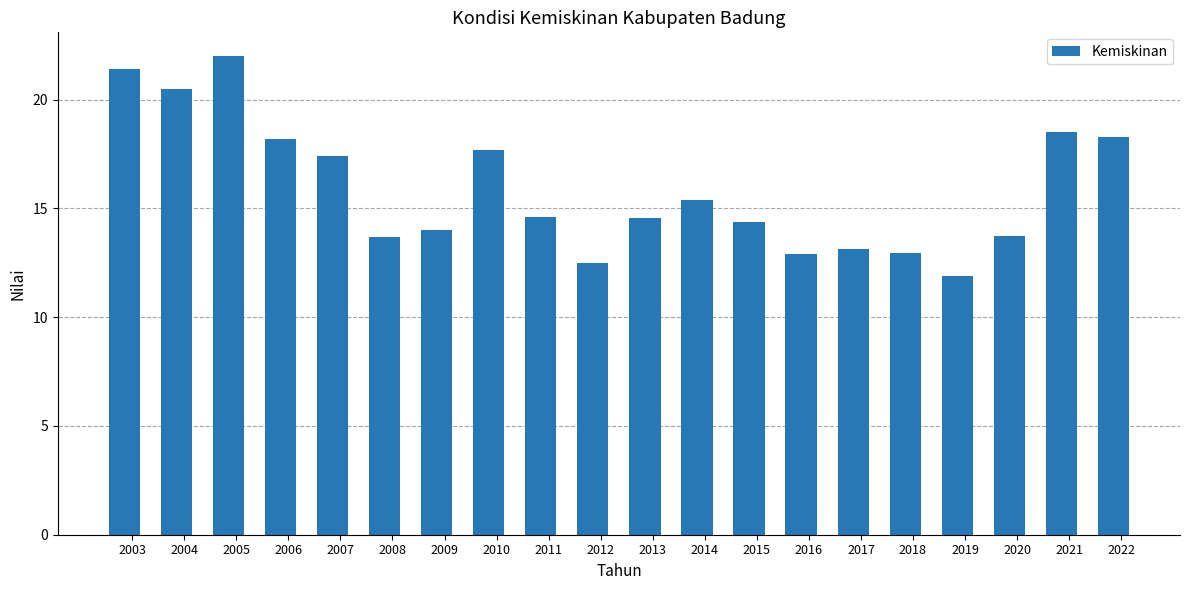

The chart shows a value of 17.7 at 2010. True or false?

True